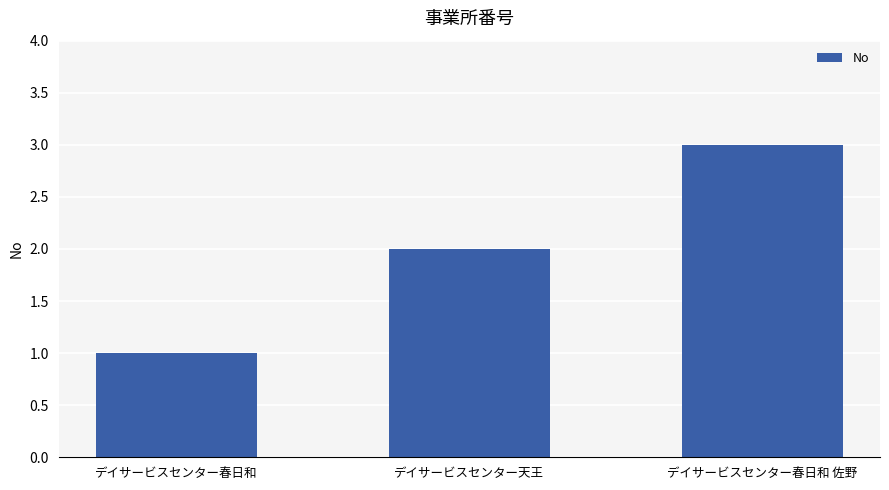

List the labels in order of value, smallest first.

デイサービスセンター春日和, デイサービスセンター天王, デイサービスセンター春日和 佐野